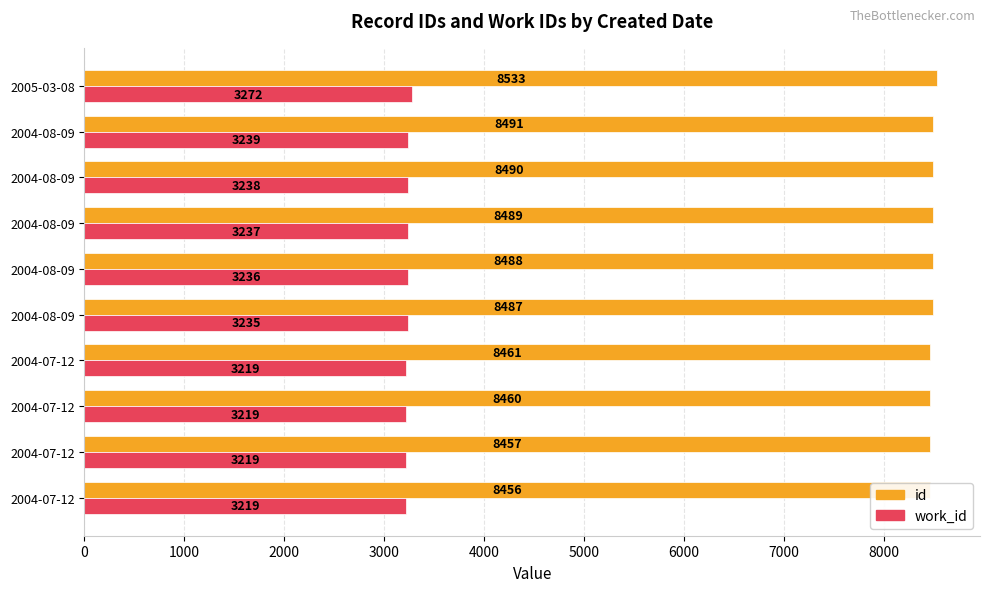

What is the difference between the second highest and second lowest values in the id series?

34